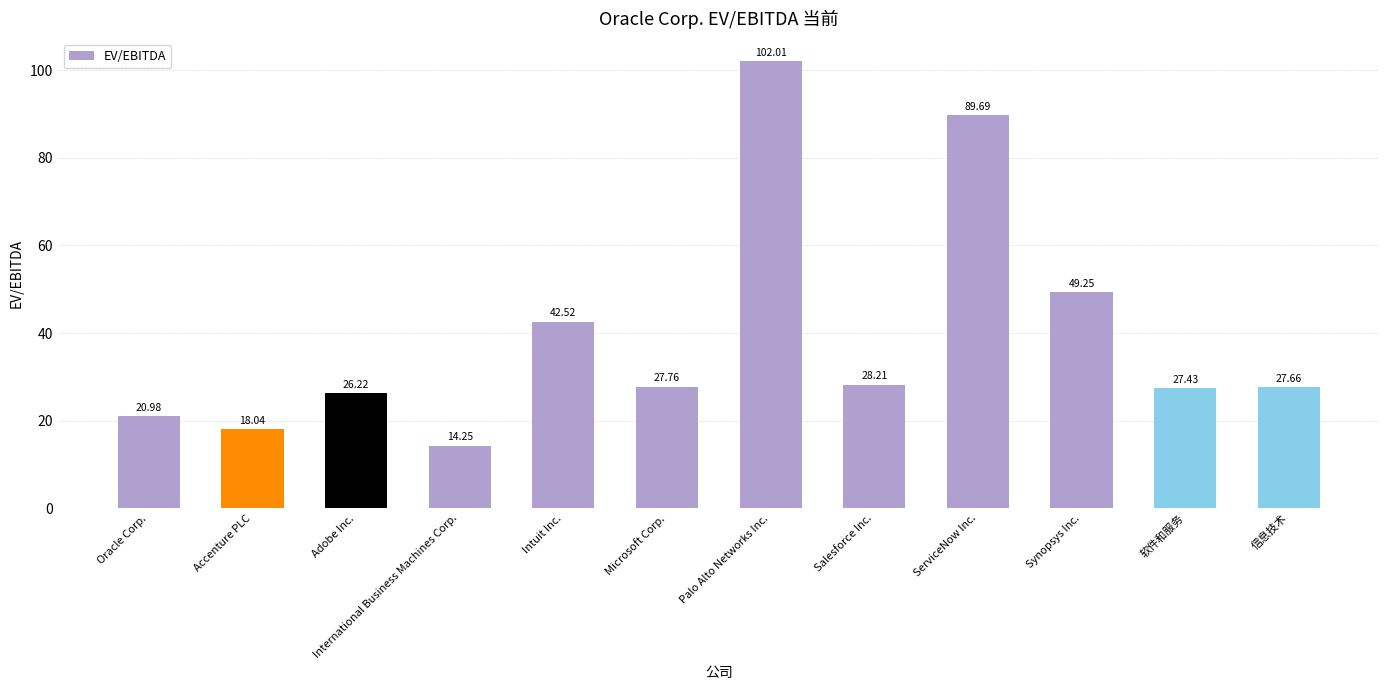

At which label does the data first exceed 27?

Intuit Inc.